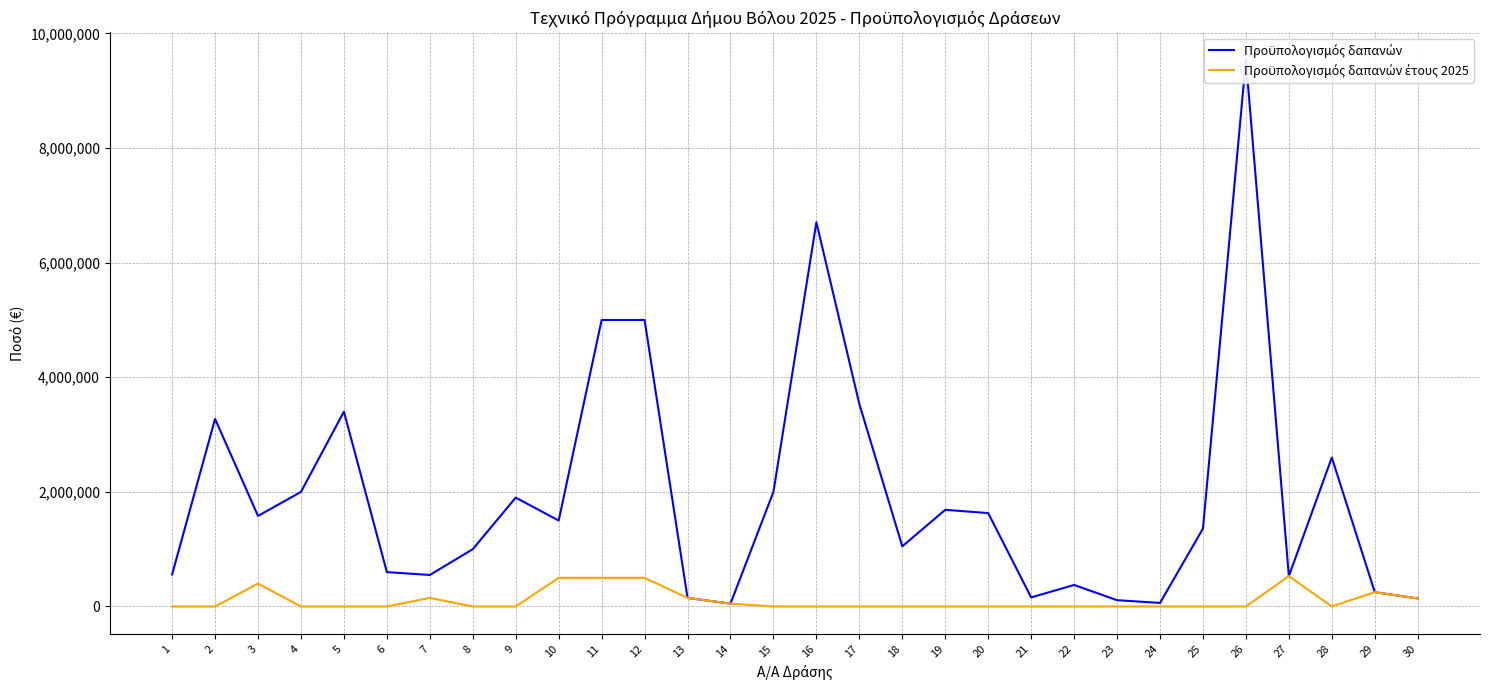

Read the Προϋπολογισμός δαπανών value at 29.

250000.0